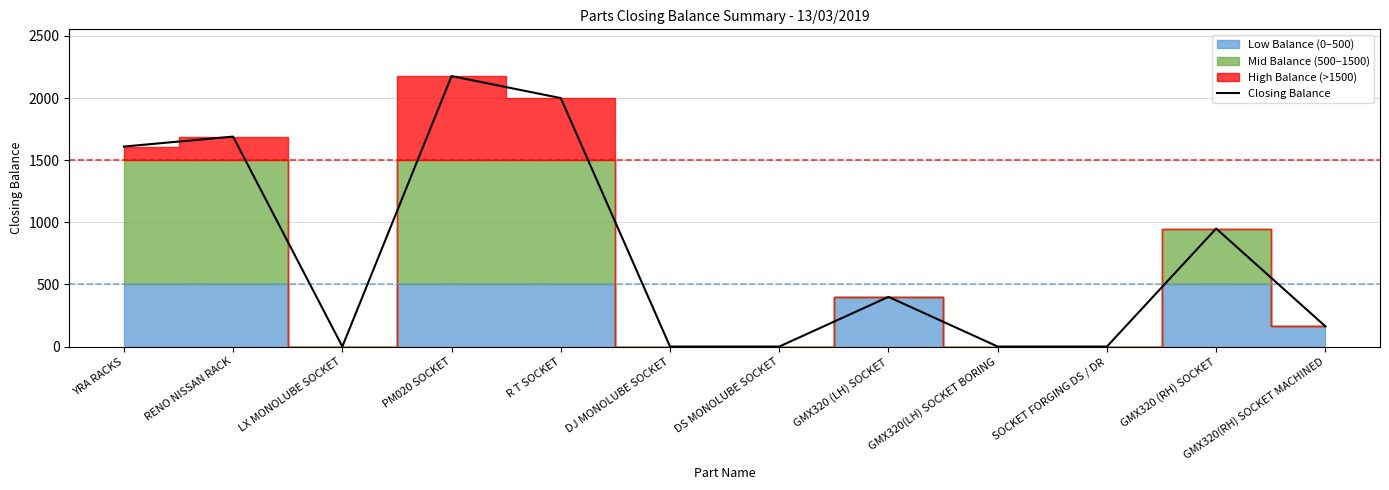

What is the label of the 11th point from the right?

RENO NISSAN RACK